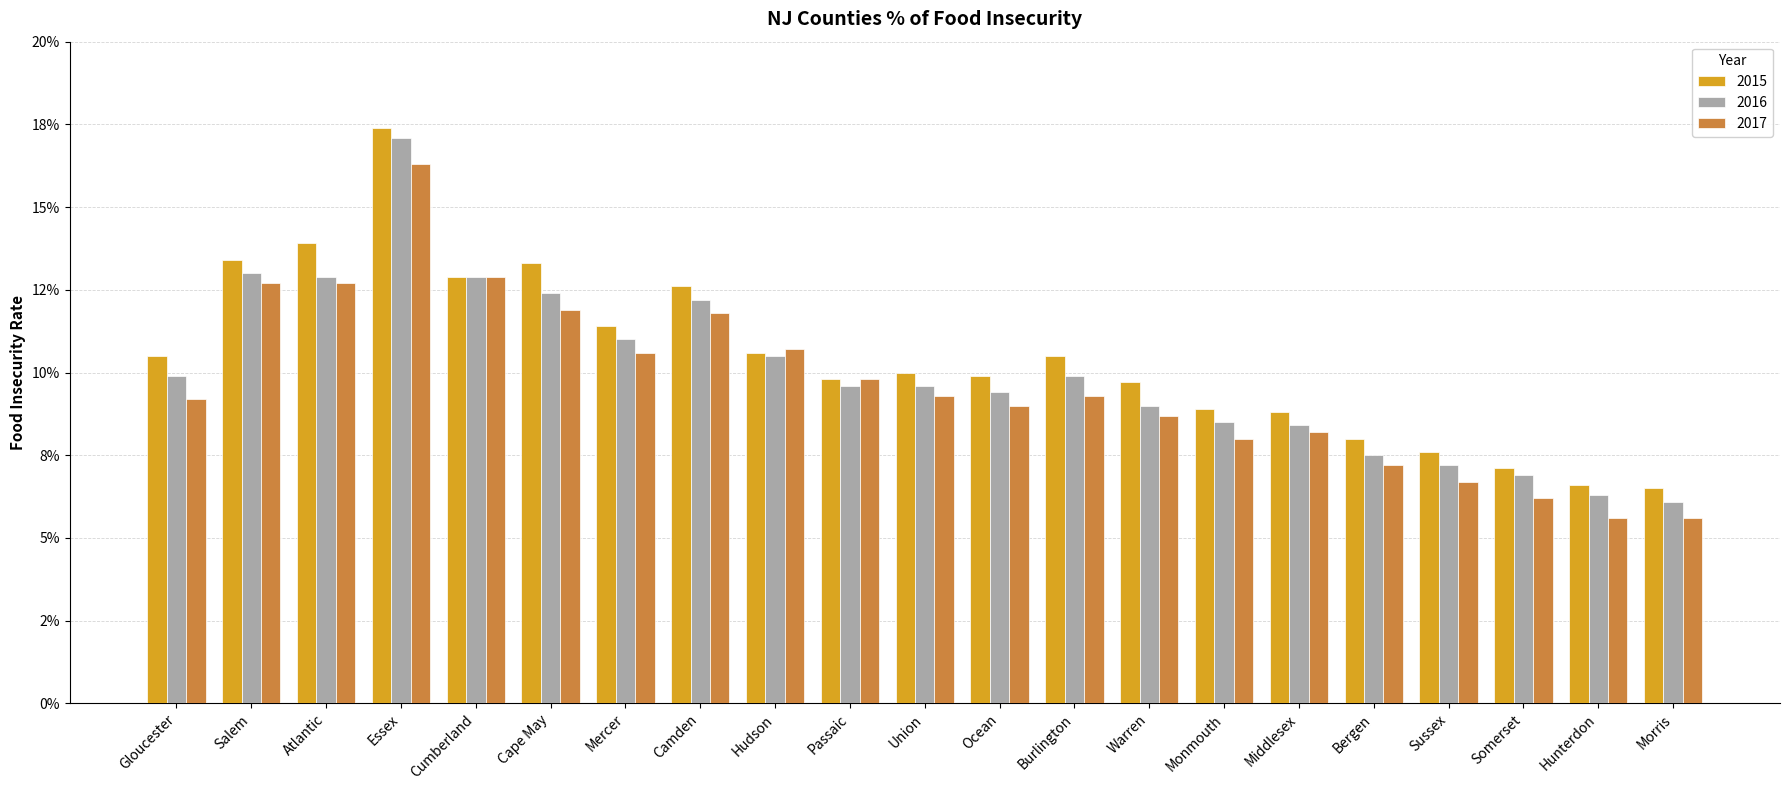

What are all the series names shown in the legend?

2015, 2016, 2017